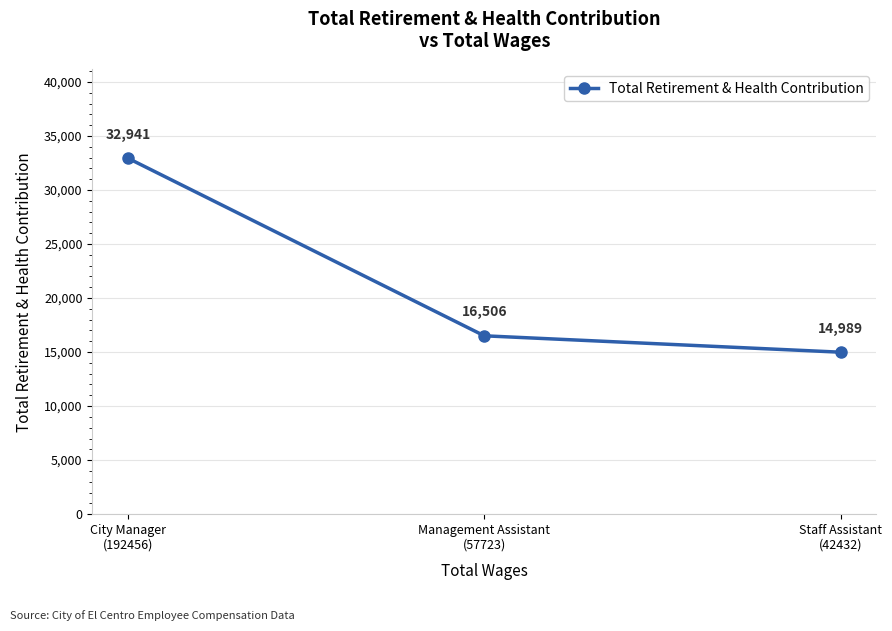

What is the greatest value displayed?

32941